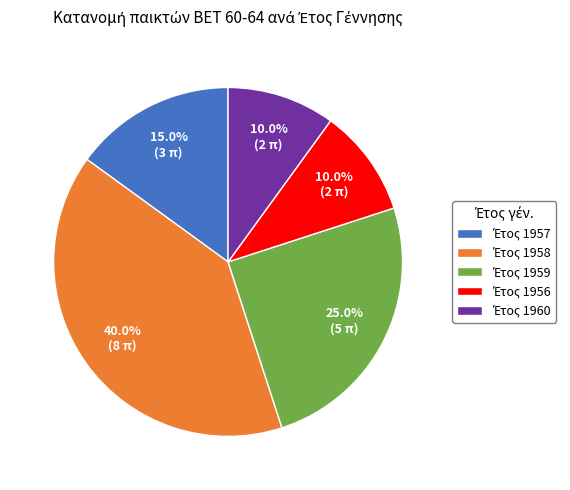

Is there a majority slice in this chart?

No